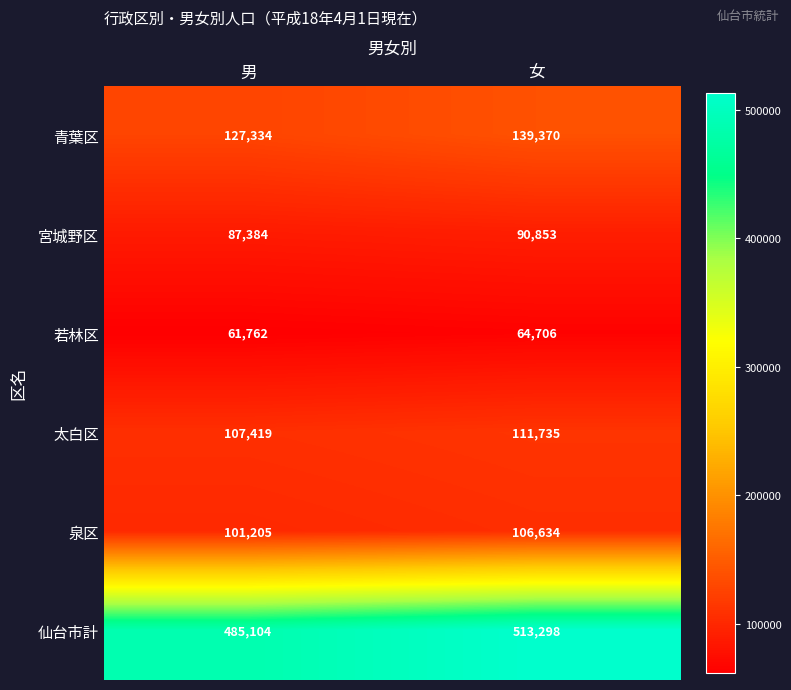

Which series has the widest spread of values?

仙台市計